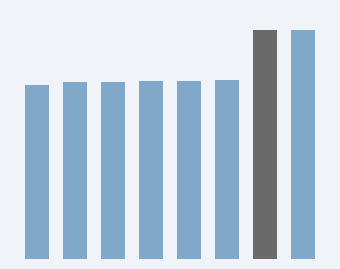

Does the chart contain any negative values?

No